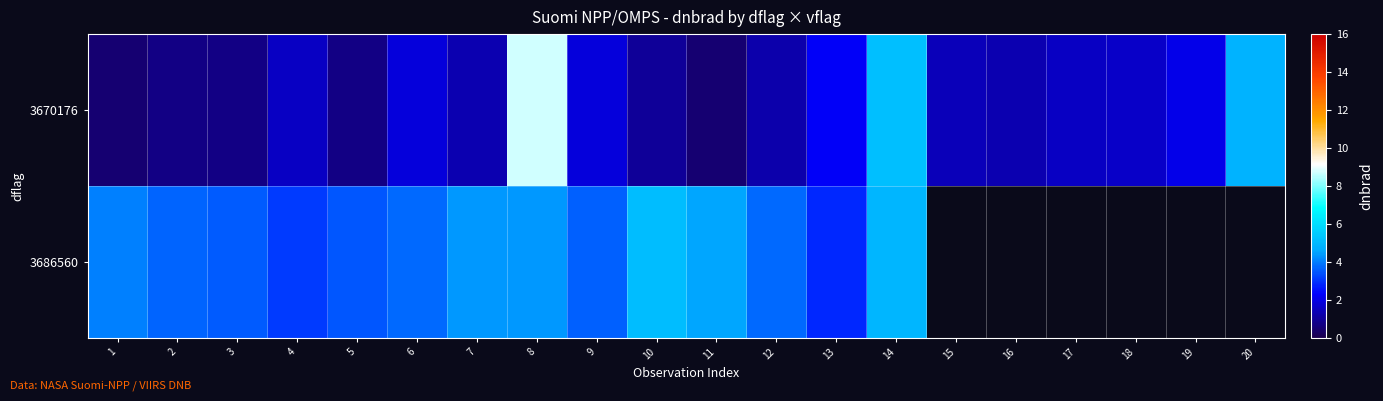

What is the difference between the maximum and minimum values in the 3670176 series?

8.3